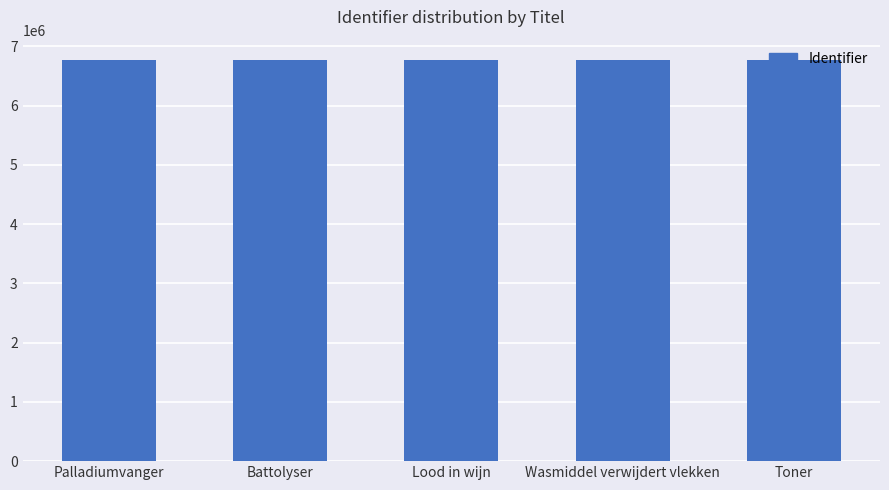

Count the number of data series in this chart.

1